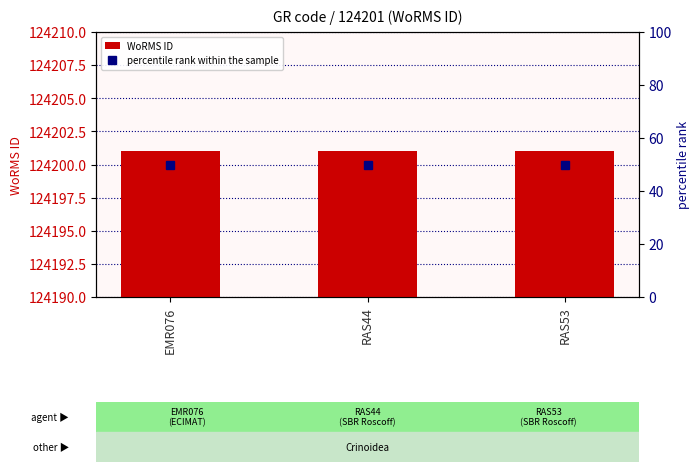

Where is WoRMS ID nearest to the value 124201?

EMR076